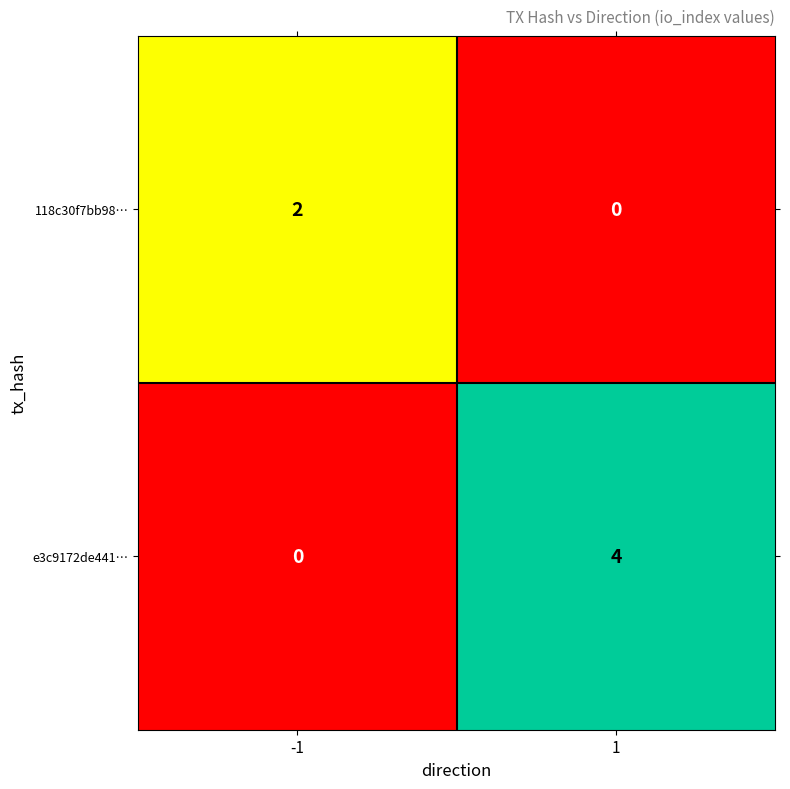

Which series has the largest total across all categories?

e3c9172de441…